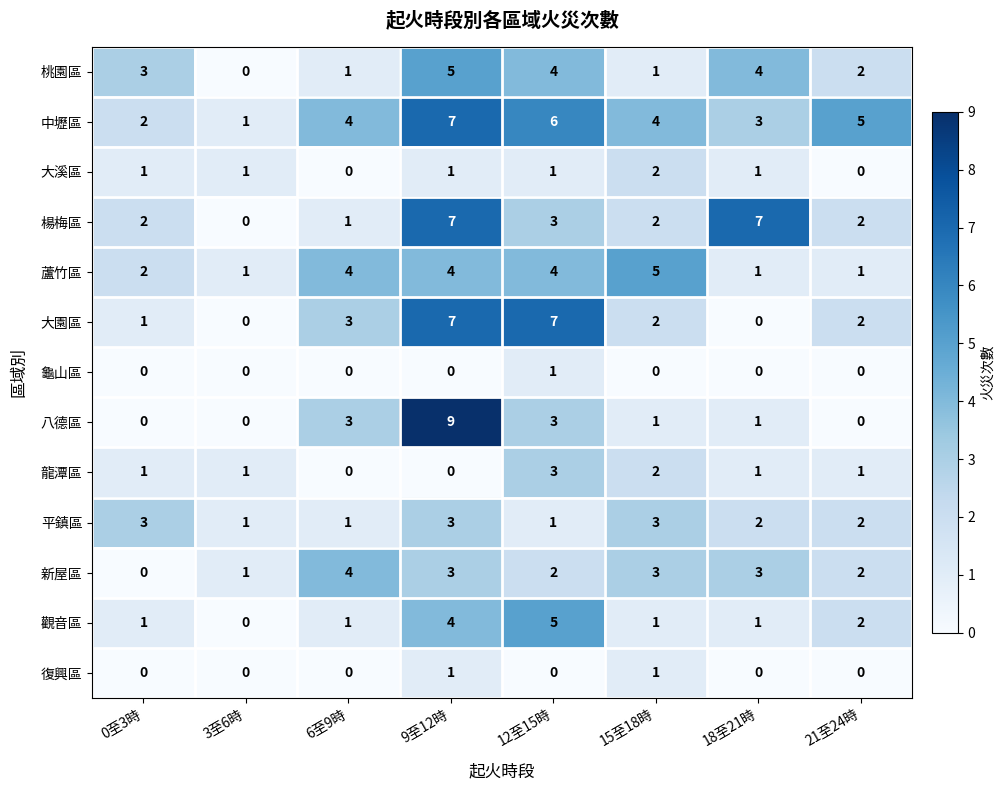

The 觀音區 series shows 1 at 6至9時. True or false?

True